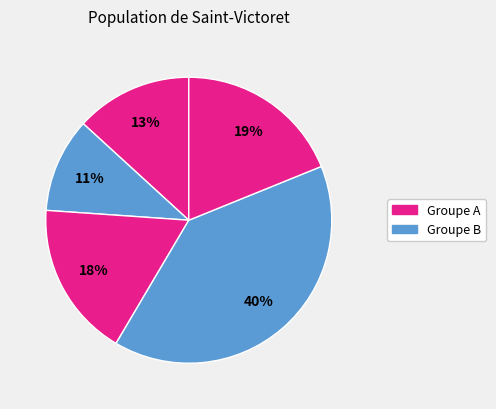

Is there a majority slice in this chart?

No